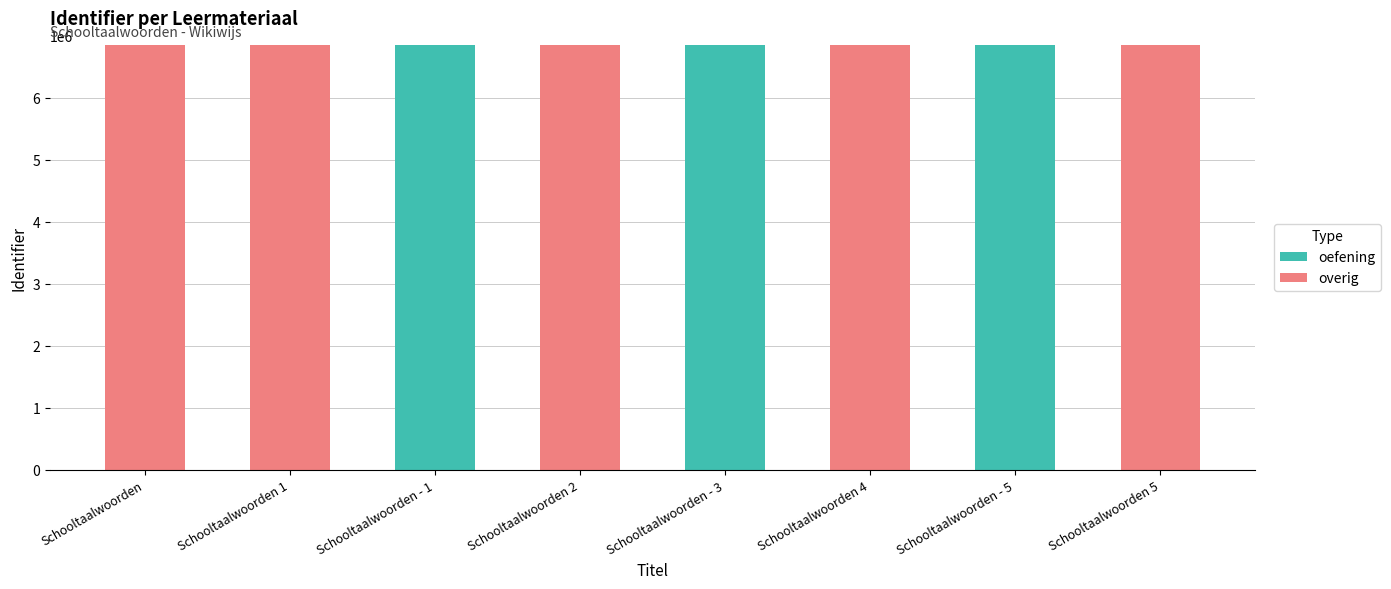

Does the chart contain stacked bars?

Yes